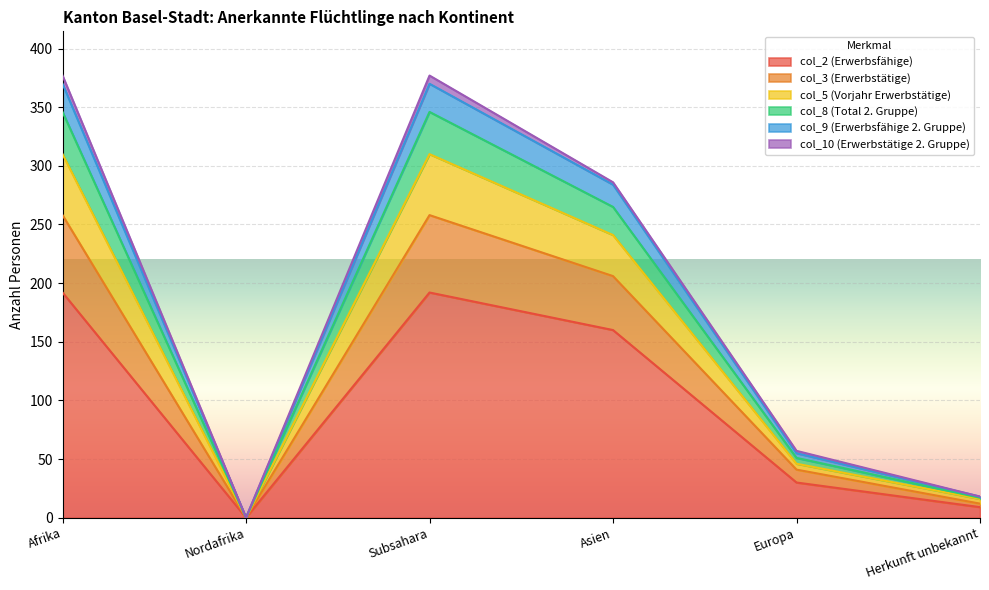

How many lines are shown in the chart?

6